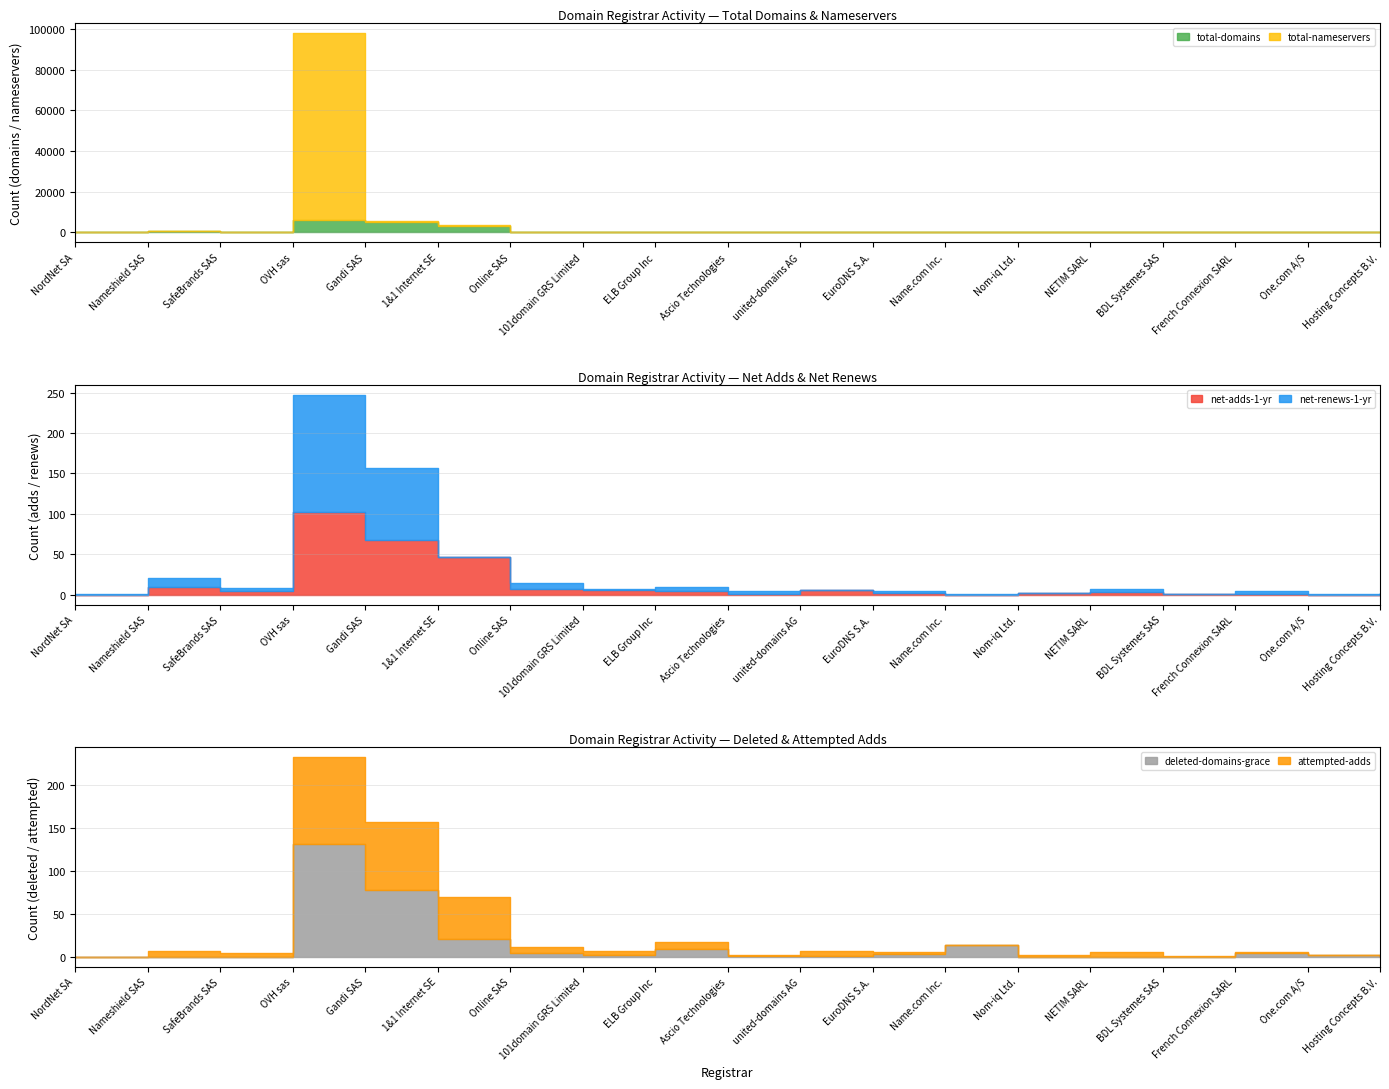

At which category does the chart reach its peak across all series?

OVH sas